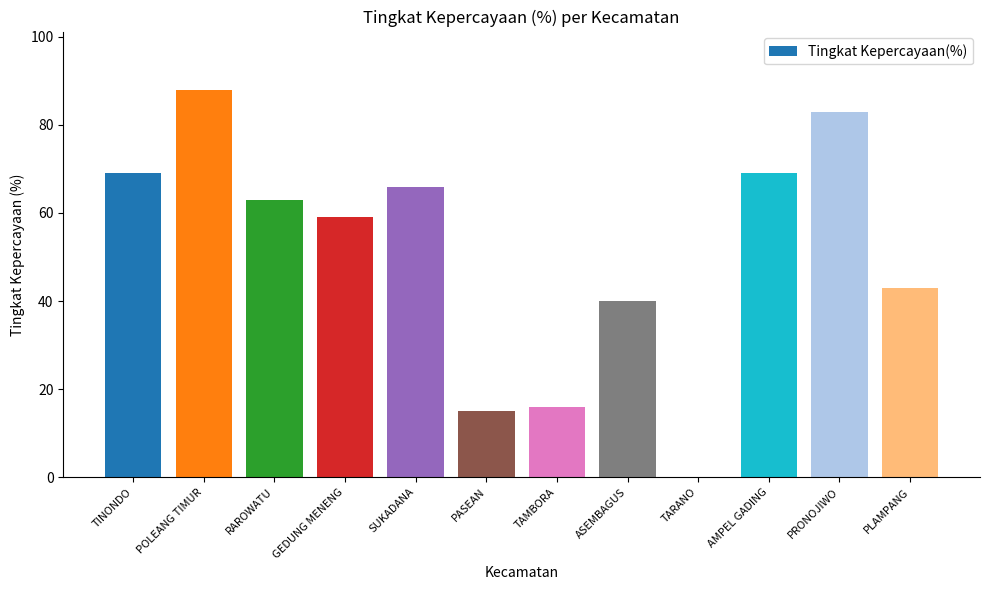

Read the value at SUKADANA, to the nearest 10.

70